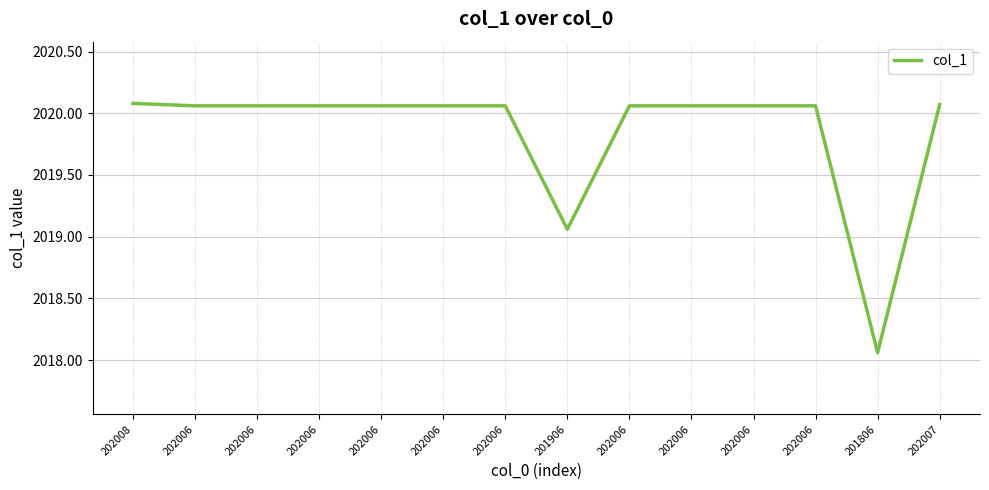

What is the maximum value shown in the chart?

2020.1